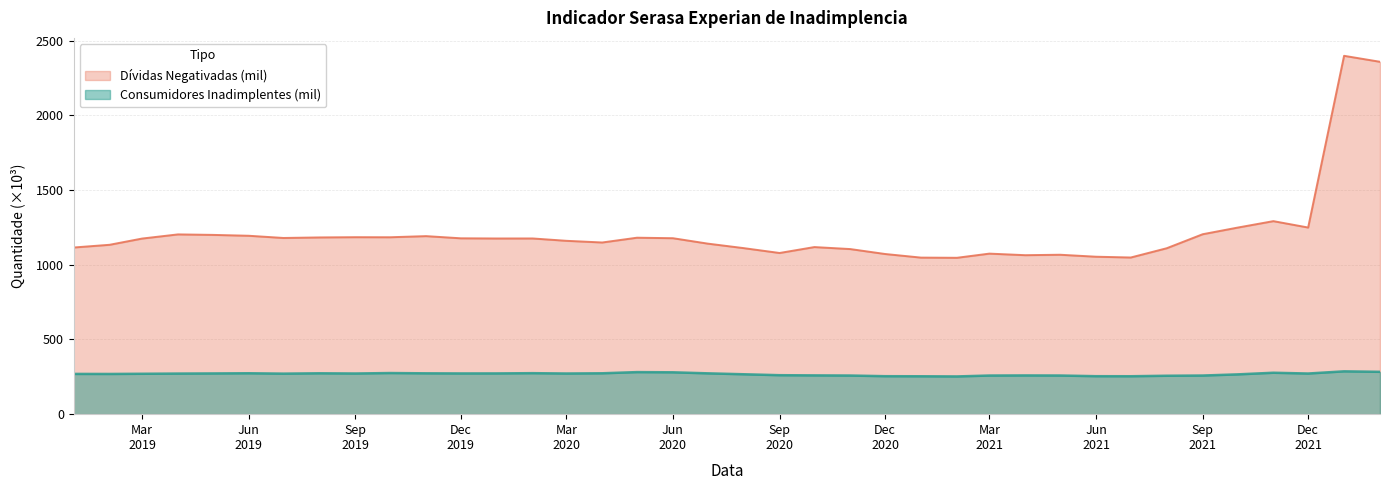

How many values in the Consumidores Inadimplentes (mil) series are below 271?

18